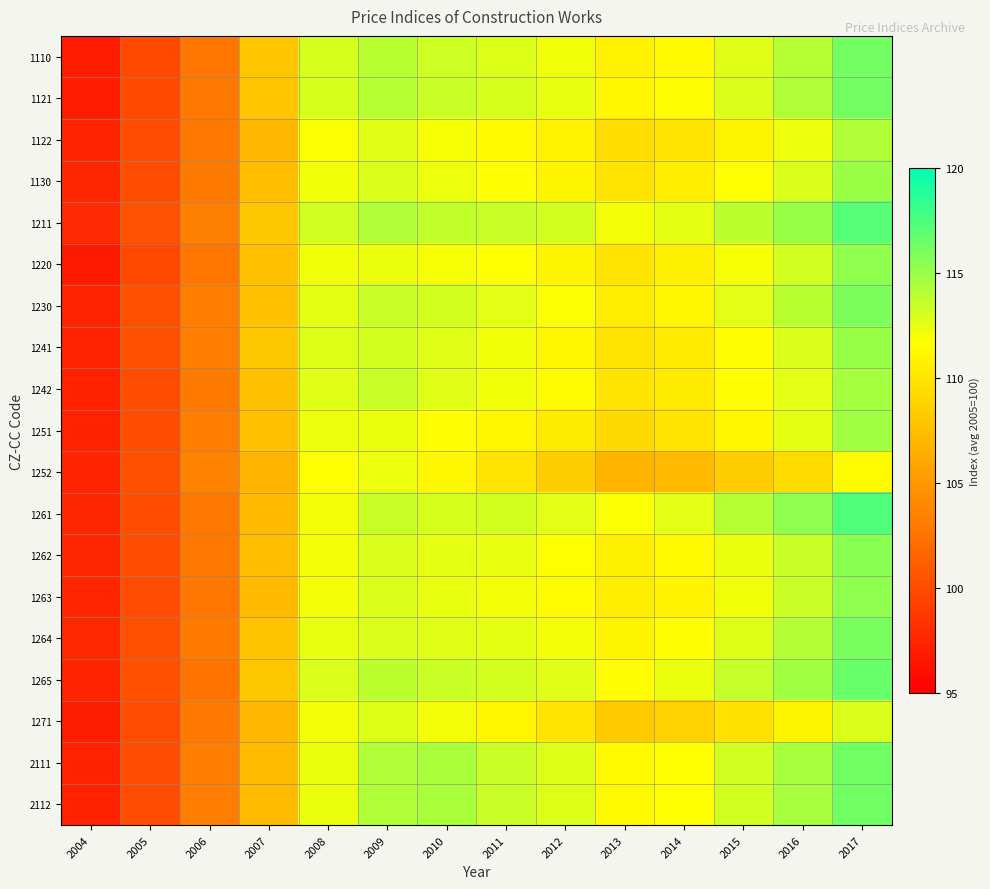

What is the maximum value shown in the chart?

117.4